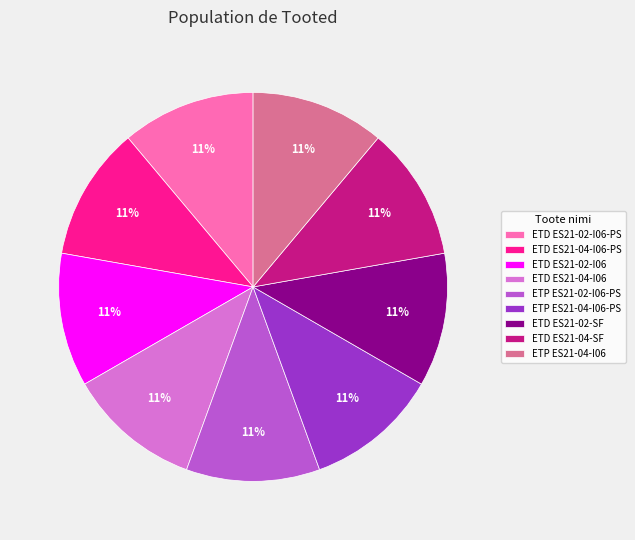

What percentage is the ETD ES21-04-I06-PS slice, to the nearest percent?

11%